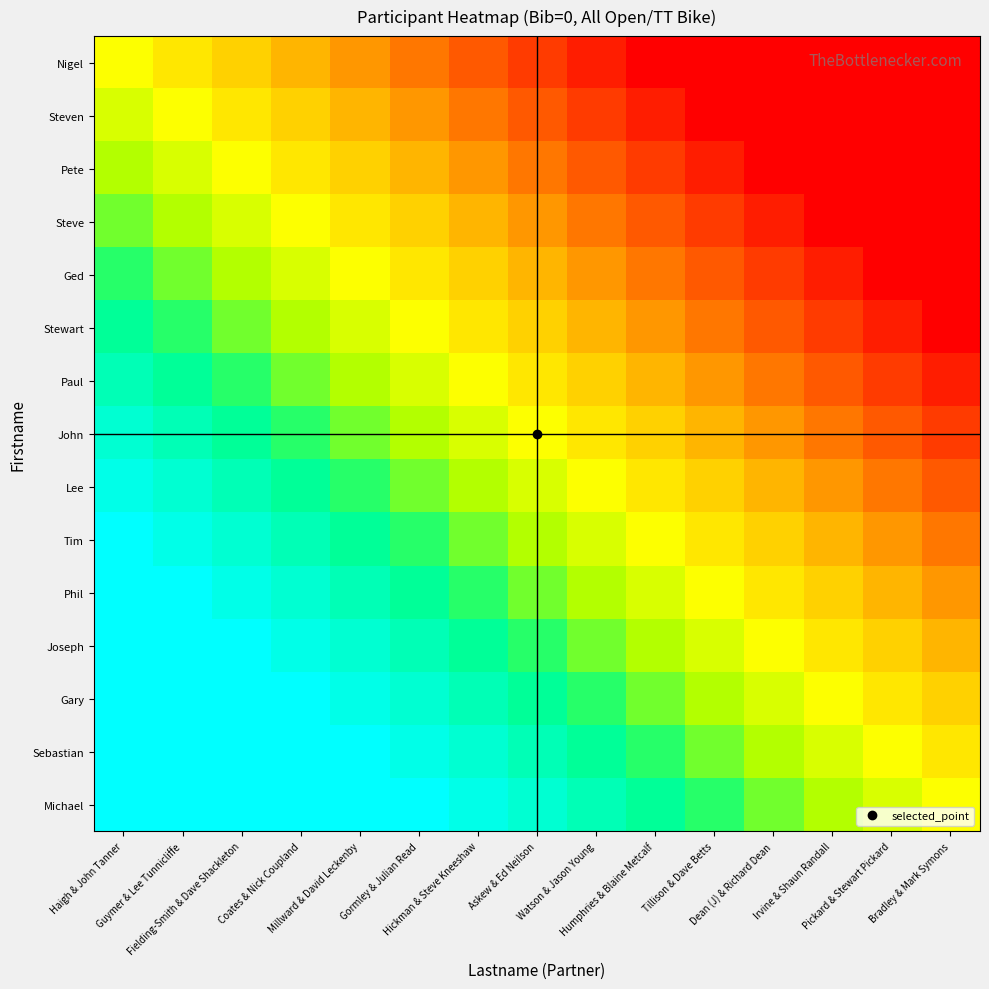

Count the number of categories in the chart.

15